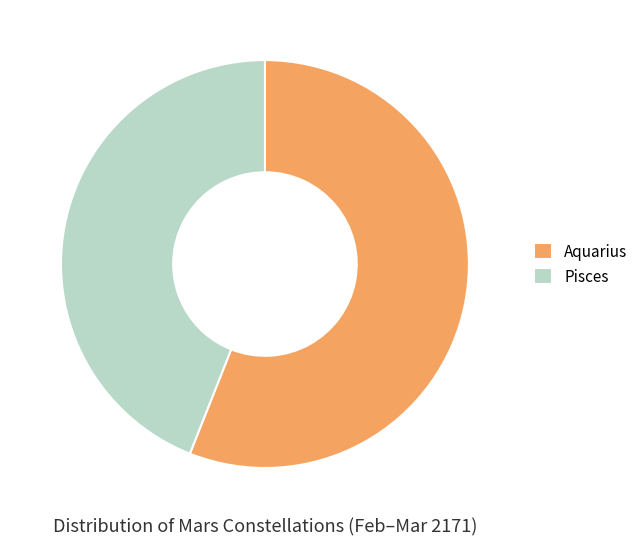

Which category has the smallest portion of the pie?

Pisces